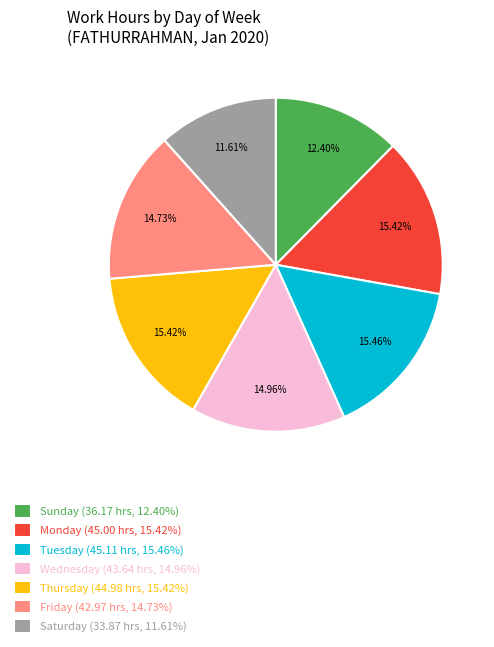

Which has a higher value, Wednesday (43.64 hrs, 14.96%) or Sunday (36.17 hrs, 12.40%)?

Wednesday (43.64 hrs, 14.96%)